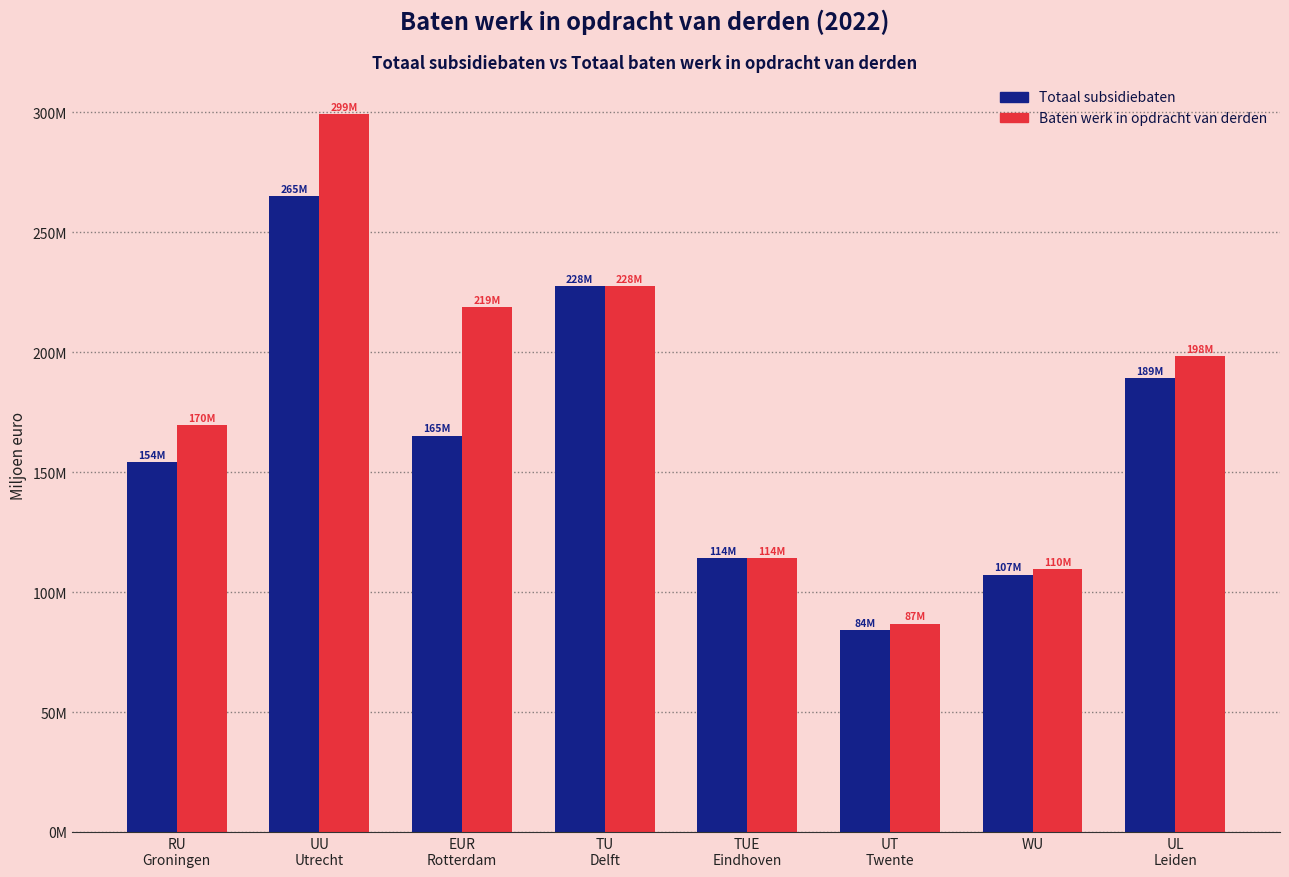

Does the chart contain any negative values?

No